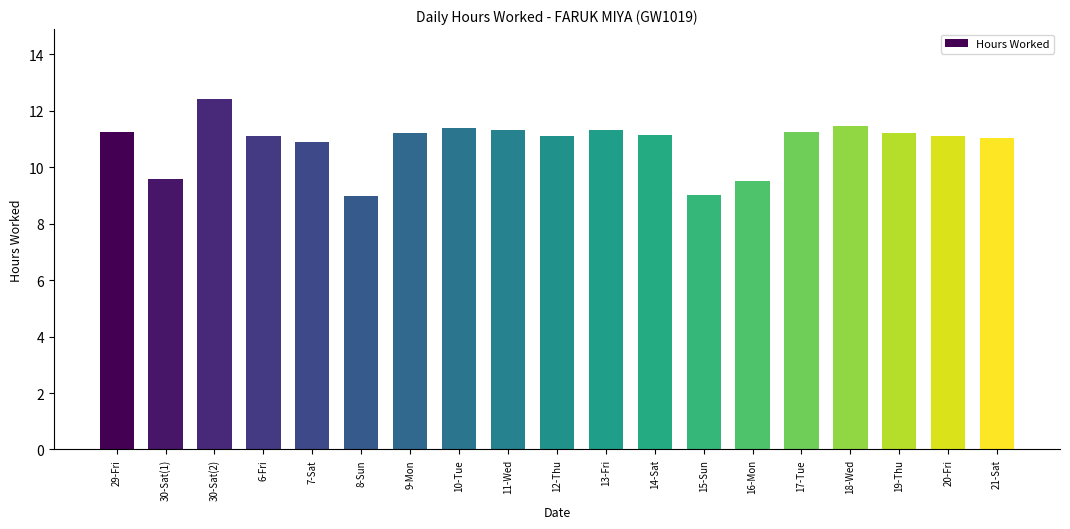

Is it true that the value at 30-Sat(2) is 4.9?

False